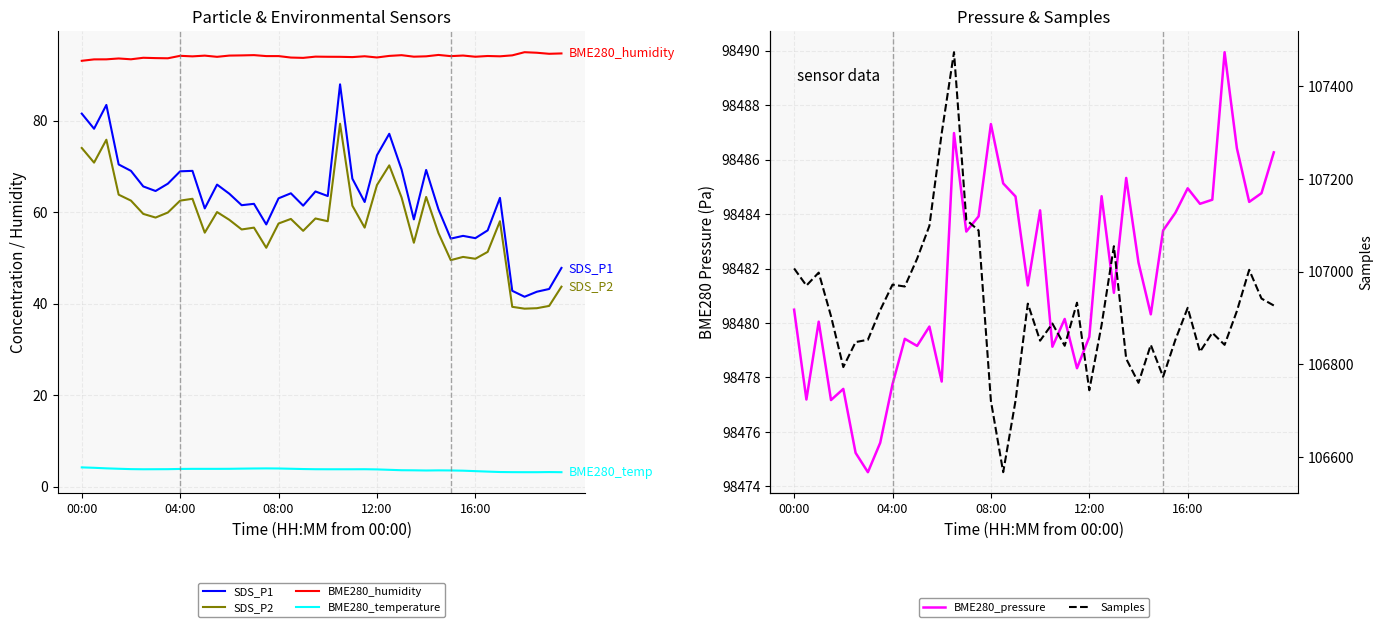

Between 15 and 22, which series saw the biggest shift?

Samples